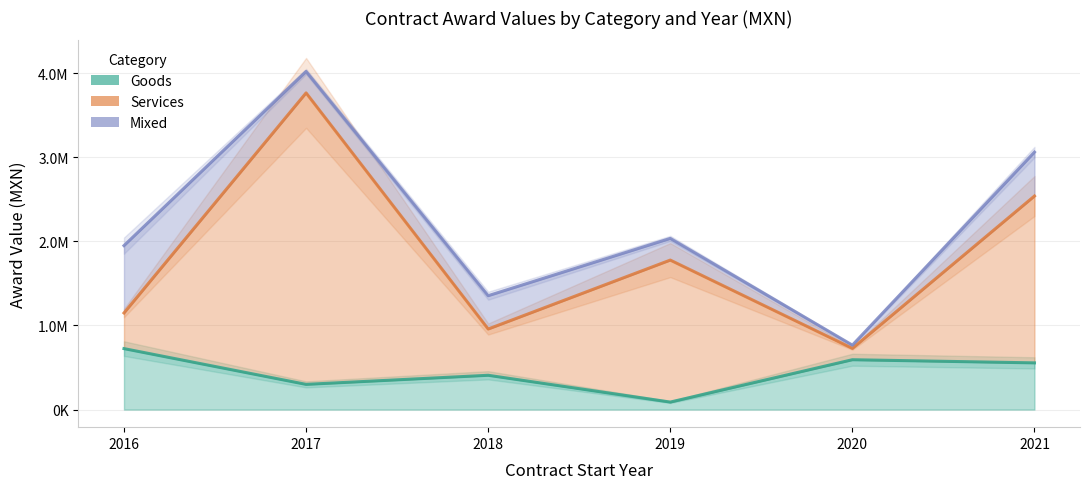

What is the value of the services point at the 4th from the left?

1777369.5